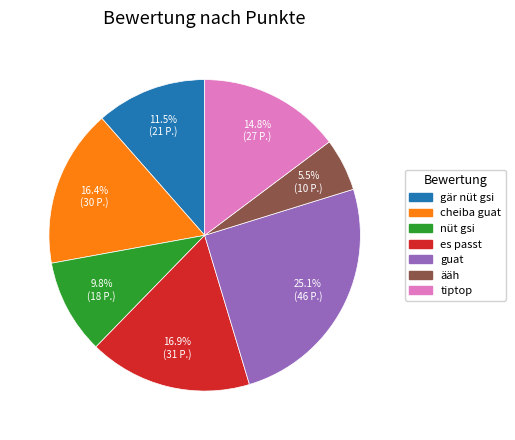

True or false: cheiba guat accounts for 30% of the total.

False